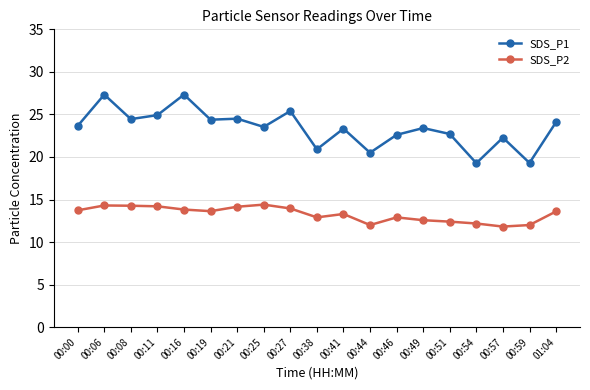

At how many categories does at least one series exceed 14?

19